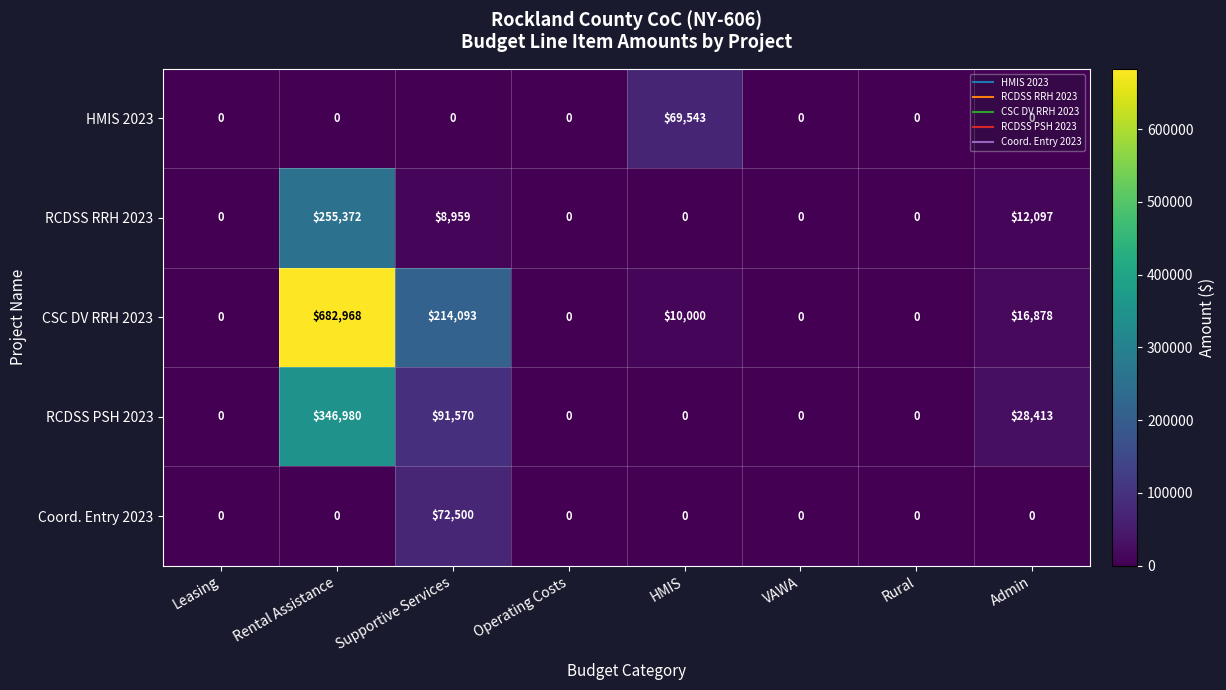

Count the number of data series in this chart.

5